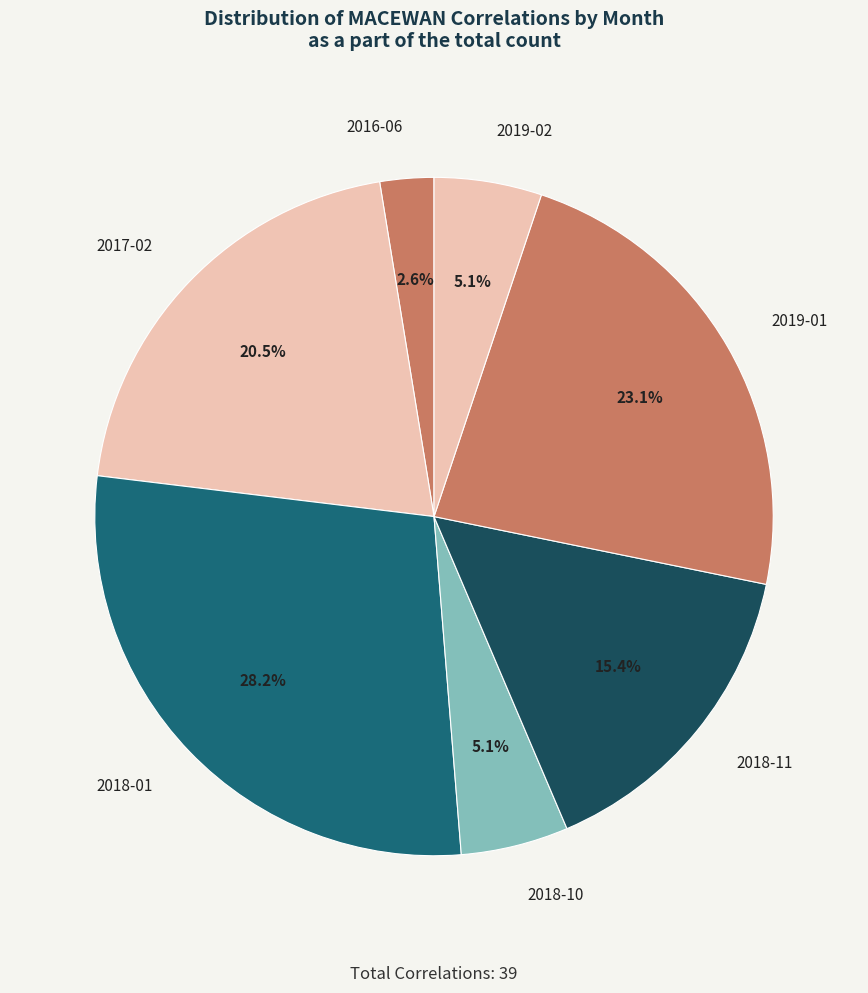

True or false: 2017-02 accounts for 32% of the total.

False